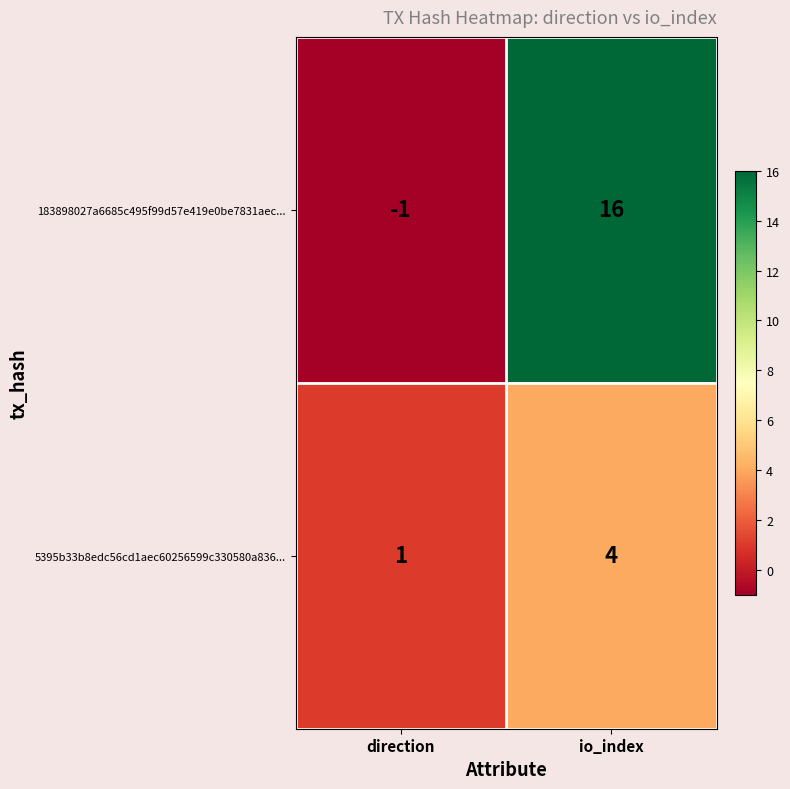

Reading left to right, what are all the values shown in this chart?

183898027a6685c495f99d57e419e0be7831aec...: -1	16
5395b33b8edc56cd1aec60256599c330580a836...: 1	4